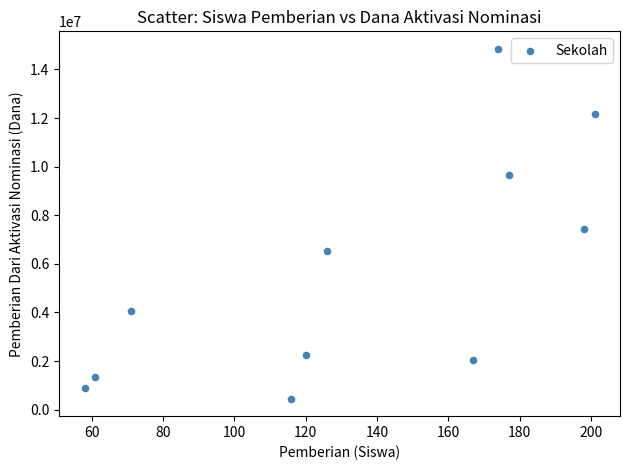

What Y value in the scatter plot is closest to 7650000?

7425000